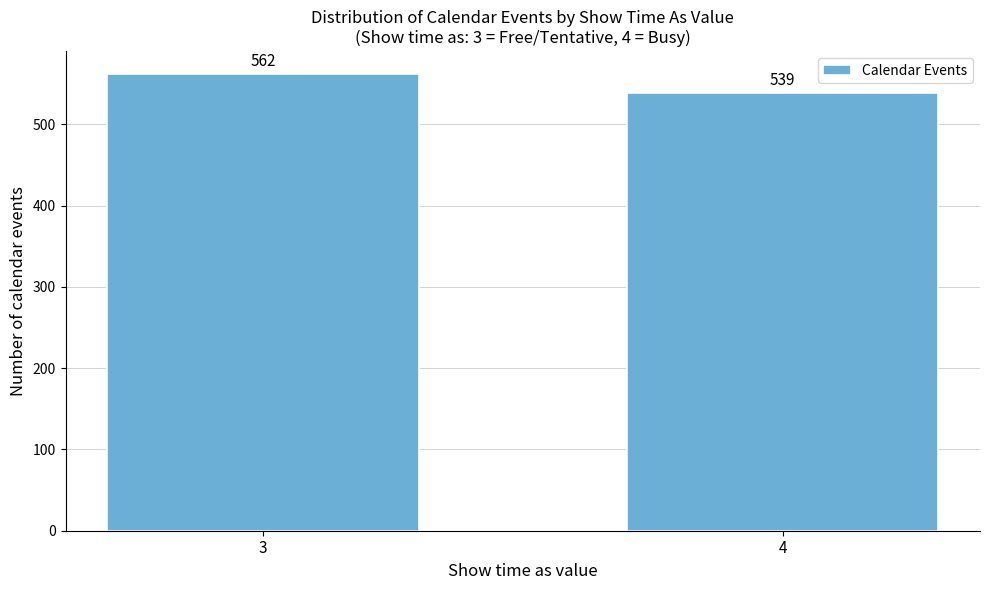

Reading right to left, transcribe all the data shown in this chart.

4=539	3=562